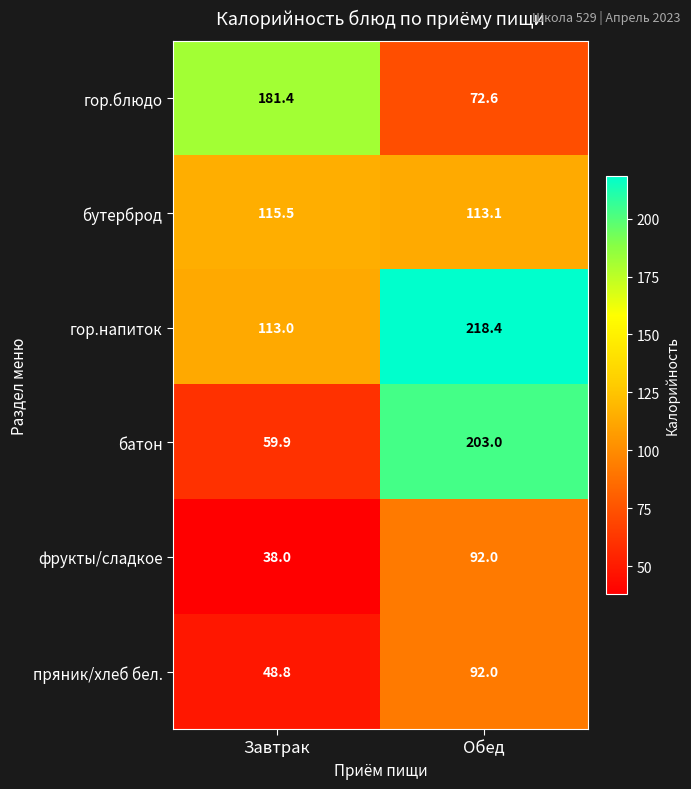

Between Завтрак and Обед, which series saw the biggest shift?

батон